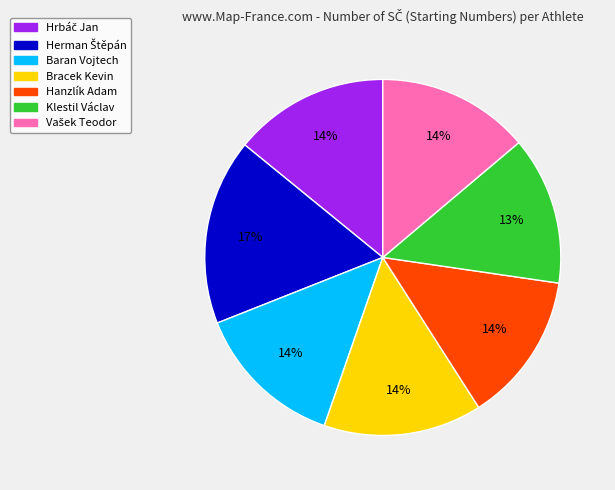

How many slices are in this pie chart?

7